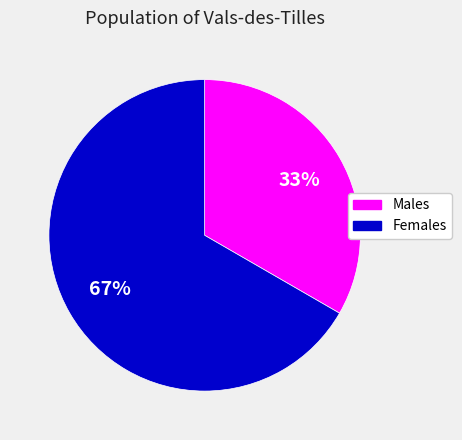

How many slices are in this pie chart?

2